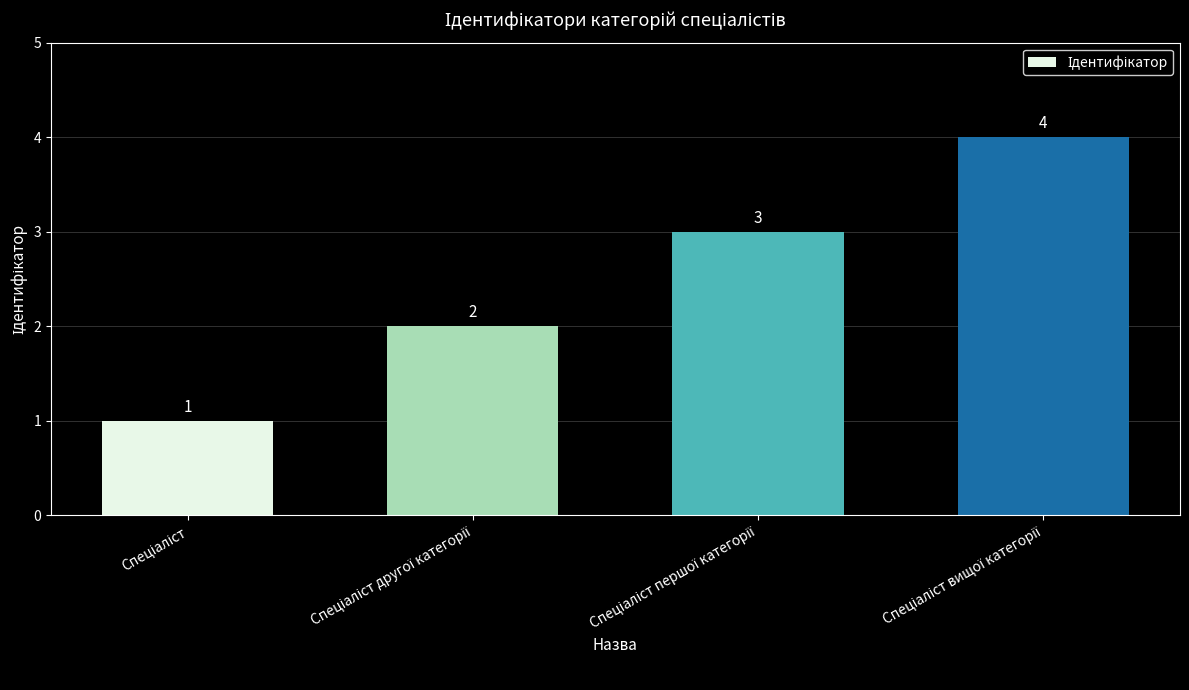

What is the sum of all values?

10